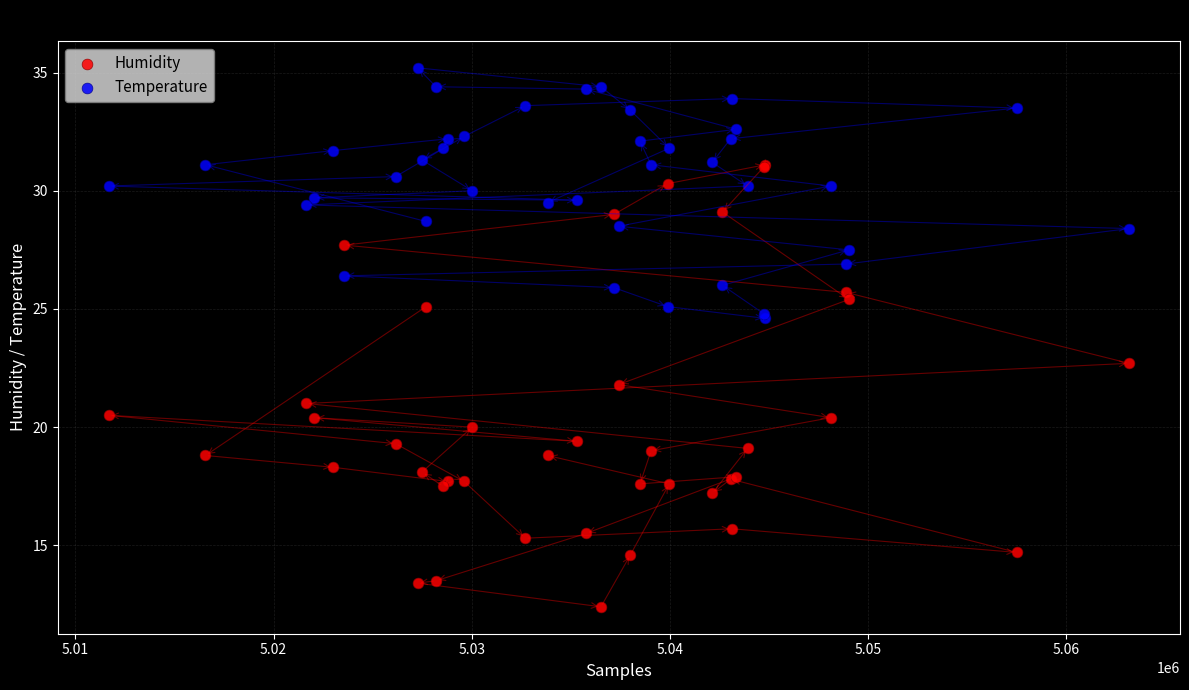

Which series has the widest spread of Y values?

Humidity